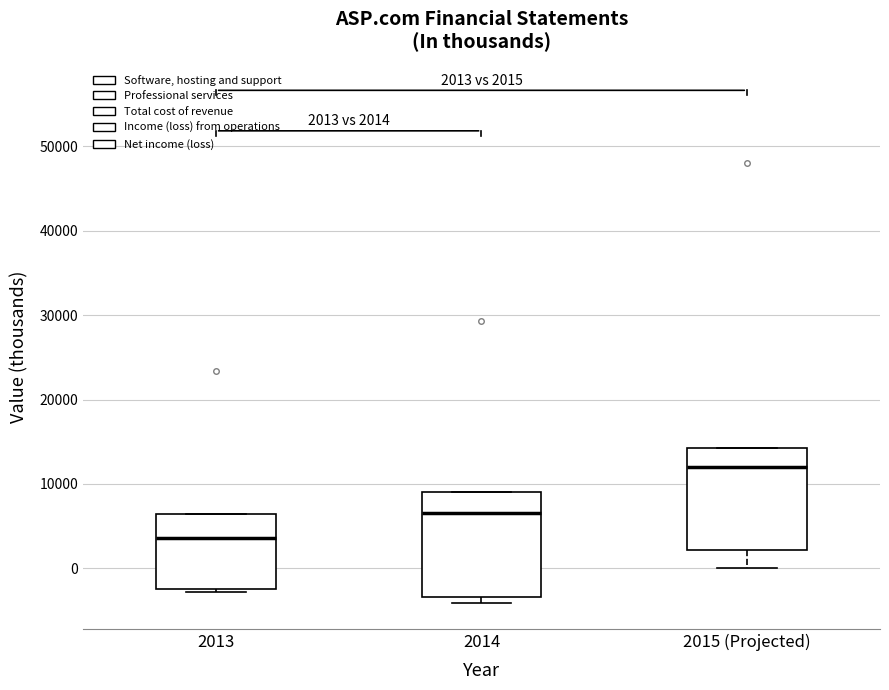

Which box's median line is the lowest?

2013